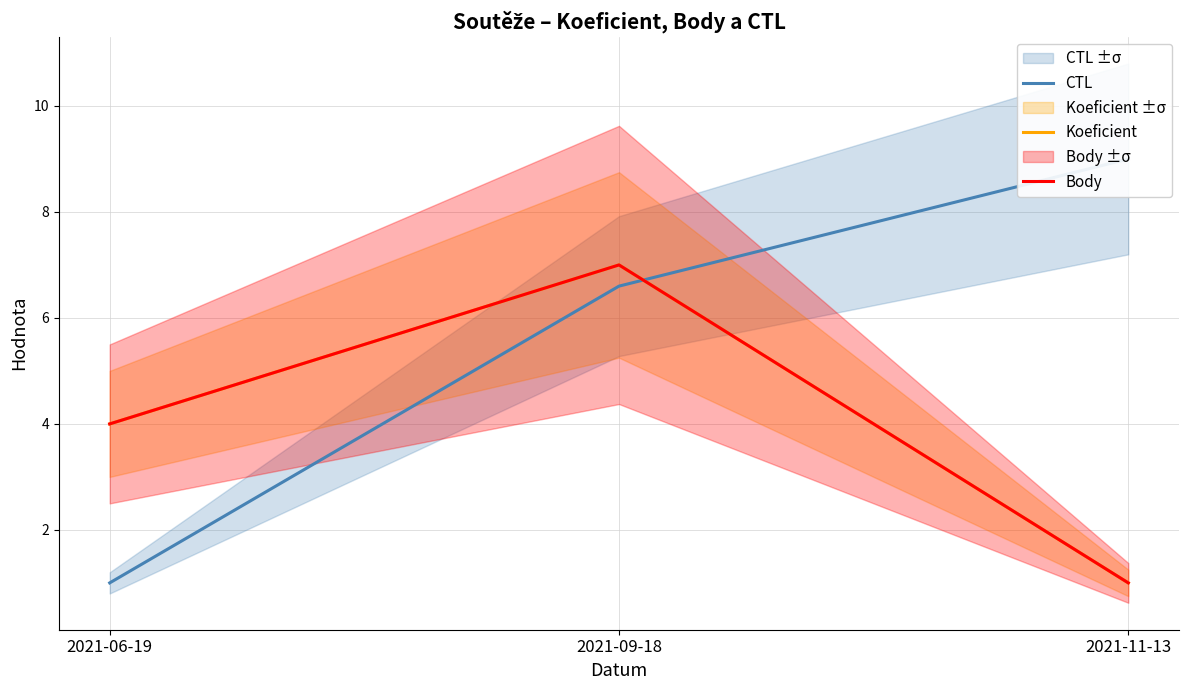

What position from the left is 2021-11-13?

3